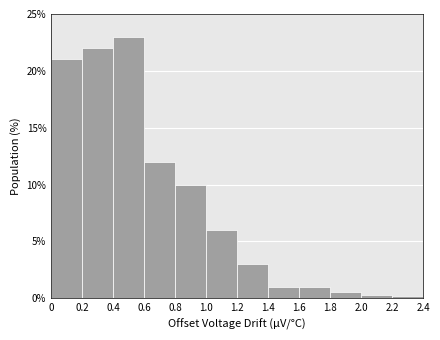

Reading left to right, transcribe this chart: for each bar, give the range it covers on the x-axis and its height. The values are not printed on the chart, so give them approximately, as read against the axis.

0 to 0.2: 21.0
0.2 to 0.4: 22.0
0.4 to 0.6: 23.0
0.6 to 0.8: 12.0
0.8 to 1.0: 10.0
1.0 to 1.2: 6.0
1.2 to 1.4: 3.0
1.4 to 1.6: 1.0
1.6 to 1.8: 1.0
1.8 to 2.0: 0.5
2.0 to 2.2: under 0.5
2.2 to 2.4: under 0.5